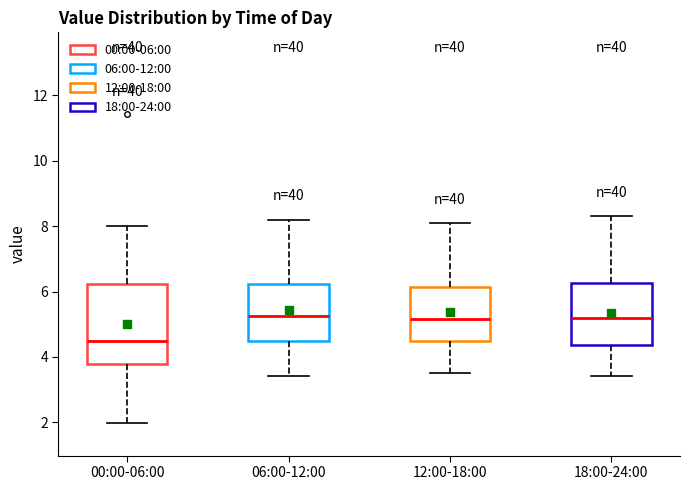

Reading left to right, transcribe this box plot: for each box, give where its median line is, the range the box spans, and where its two whiskers end, as read against the y-axis. The values are not printed on the chart, so give them approximately, as read against the axis.

00:00-06:00: median 4.6, box 3.8 to 6.2, whiskers 2.0 to 8.0
06:00-12:00: median 5.2, box 4.6 to 6.2, whiskers 3.4 to 8.2
12:00-18:00: median 5.2, box 4.4 to 6.2, whiskers 3.6 to 8.2
18:00-24:00: median 5.2, box 4.4 to 6.2, whiskers 3.4 to 8.4